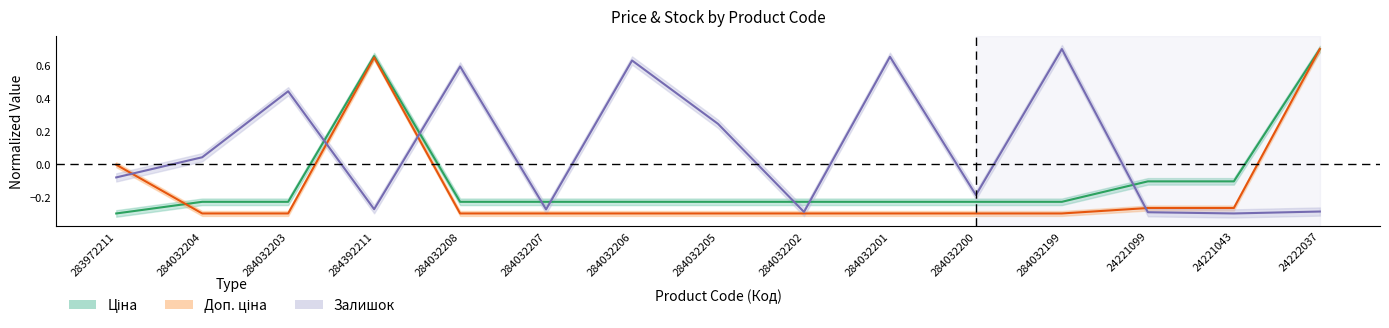

Reading left to right, list all the values displayed in this chart.

Ціна: 283972211=-0.3	284032204=-0.2	284032203=-0.2	284392211=0.7	284032208=-0.2	284032207=-0.2	284032206=-0.2	284032205=-0.2	284032202=-0.2	284032201=-0.2	284032200=-0.2	284032199=-0.2	24221099=-0.1	24221043=-0.1	24222037=0.7
Доп. ціна: 283972211=-0.0	284032204=-0.3	284032203=-0.3	284392211=0.6	284032208=-0.3	284032207=-0.3	284032206=-0.3	284032205=-0.3	284032202=-0.3	284032201=-0.3	284032200=-0.3	284032199=-0.3	24221099=-0.3	24221043=-0.3	24222037=0.7
Залишок: 283972211=-0.1	284032204=0.0	284032203=0.4	284392211=-0.3	284032208=0.6	284032207=-0.3	284032206=0.6	284032205=0.2	284032202=-0.3	284032201=0.7	284032200=-0.2	284032199=0.7	24221099=-0.3	24221043=-0.3	24222037=-0.3